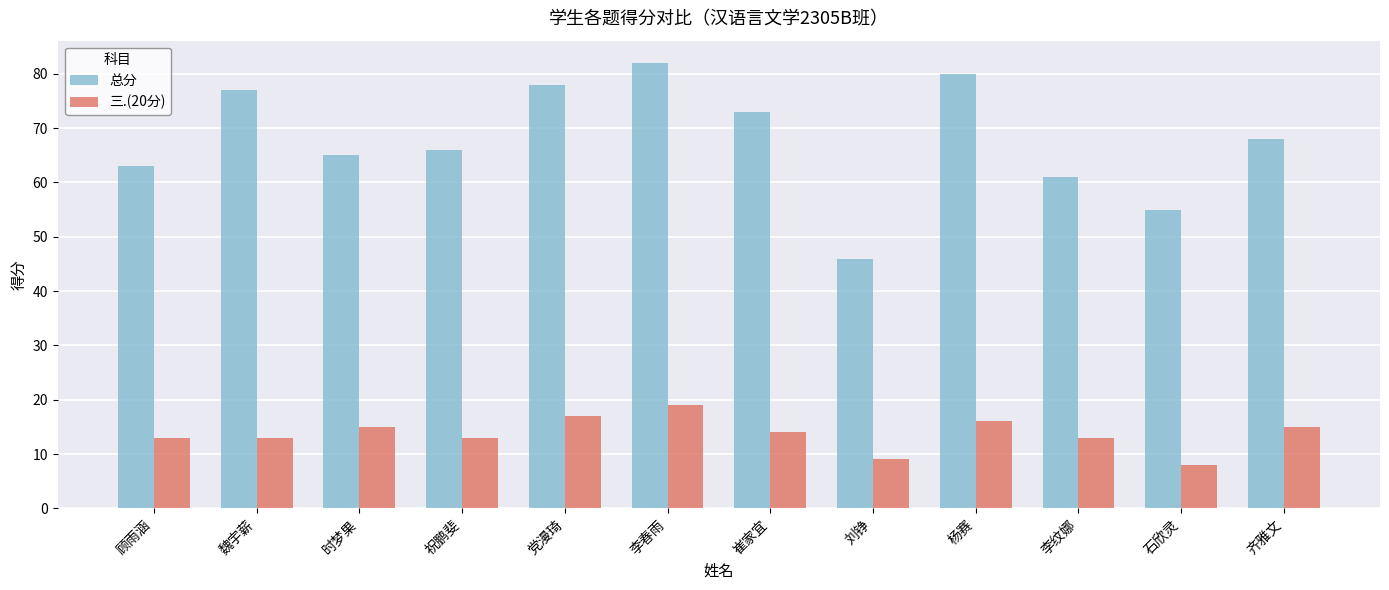

What is the sum of the 总分 values at 杨赛 and 祝鹏斐?

146